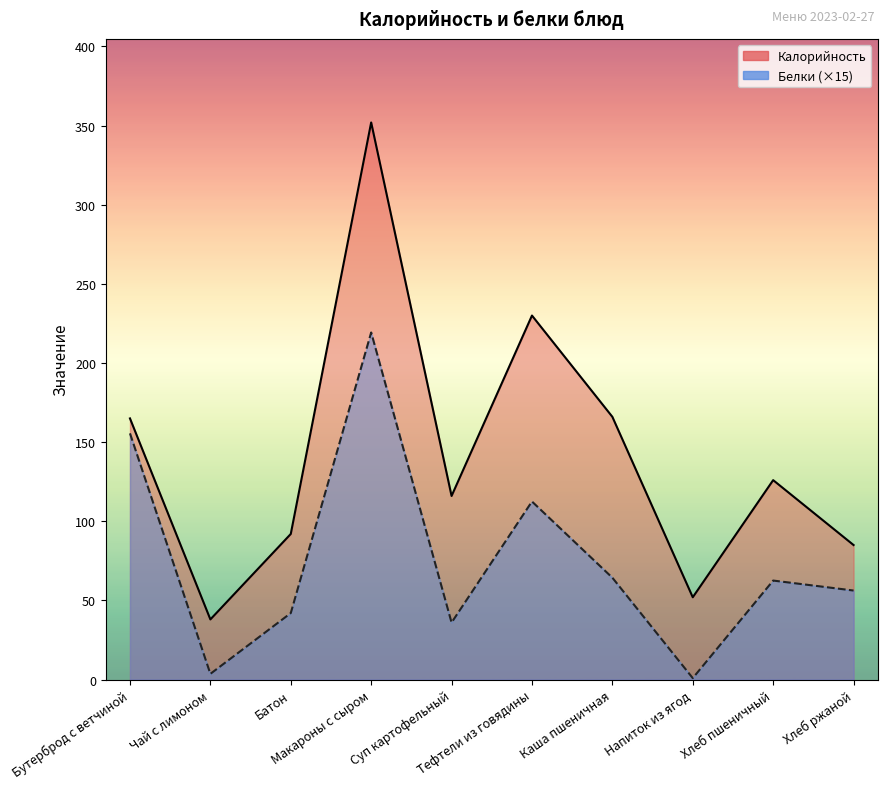

True or false: Белки and Калорийность cross at least once.

False